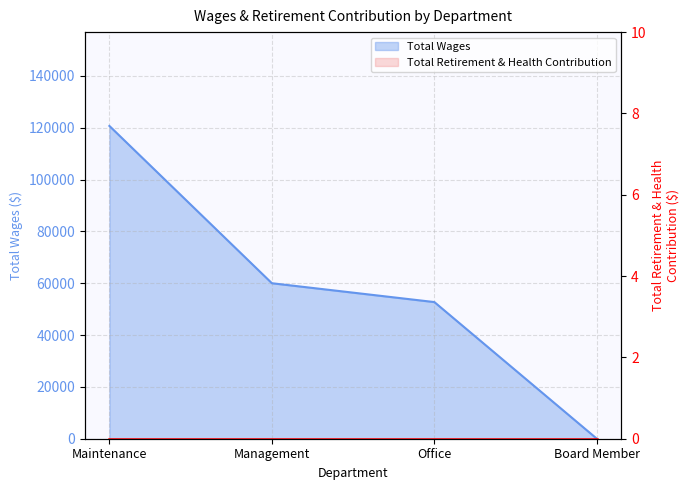

True or false: the data has more than 2 interior local peaks.

False